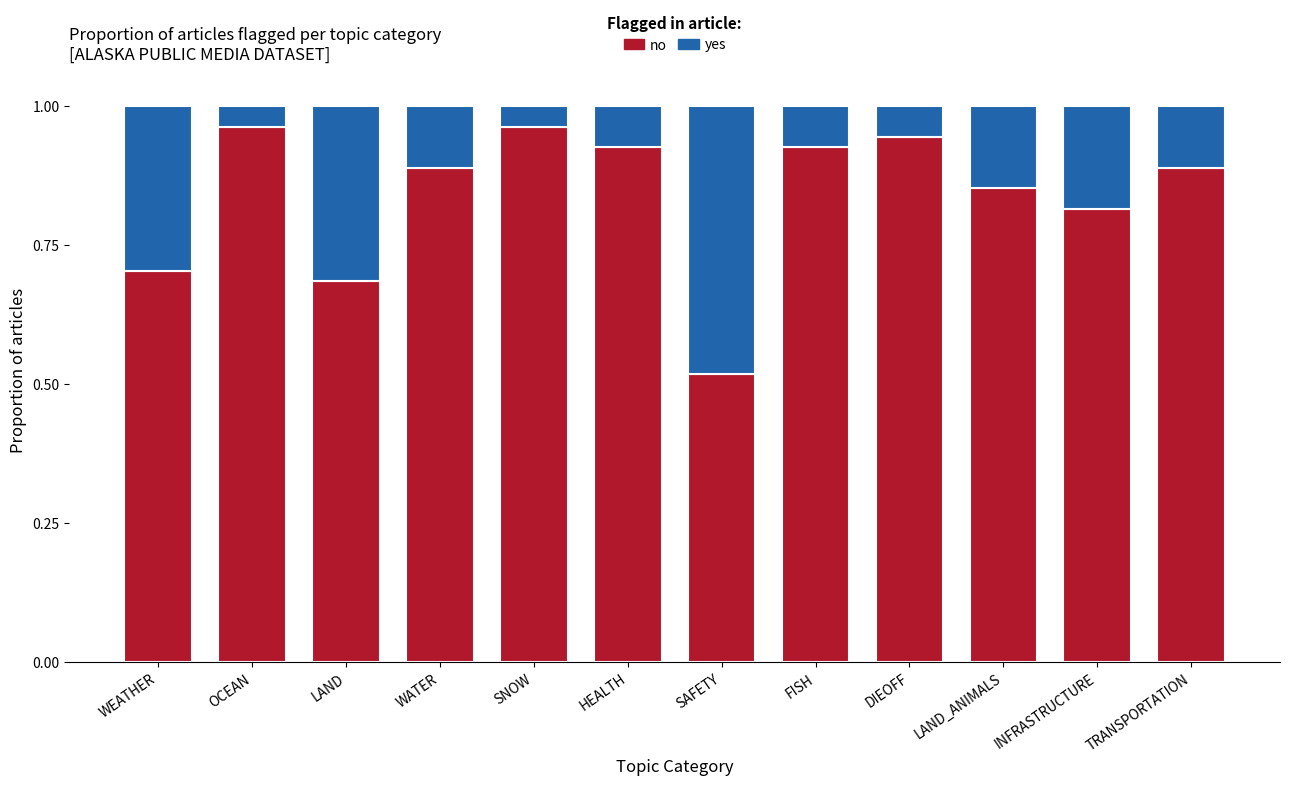

Is it true that no equals 0.3 at FISH?

False